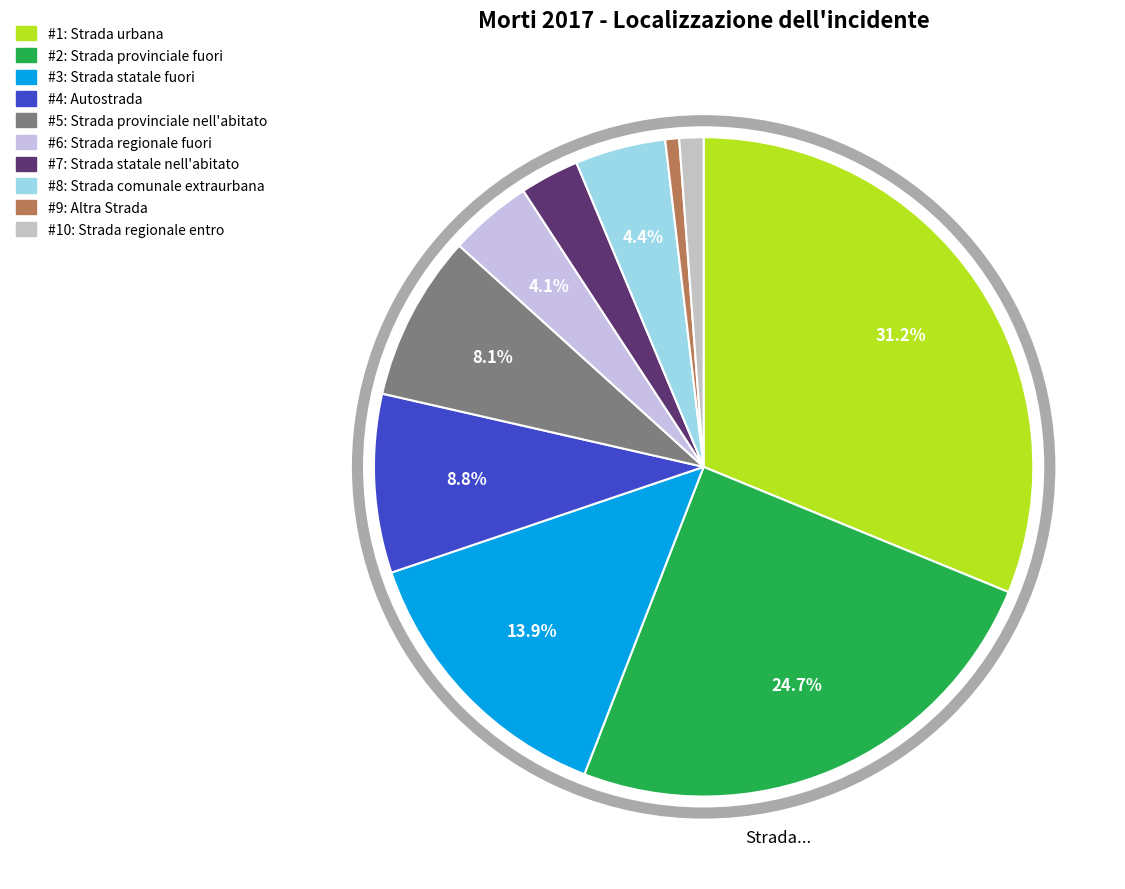

How many segments does this pie chart have?

10